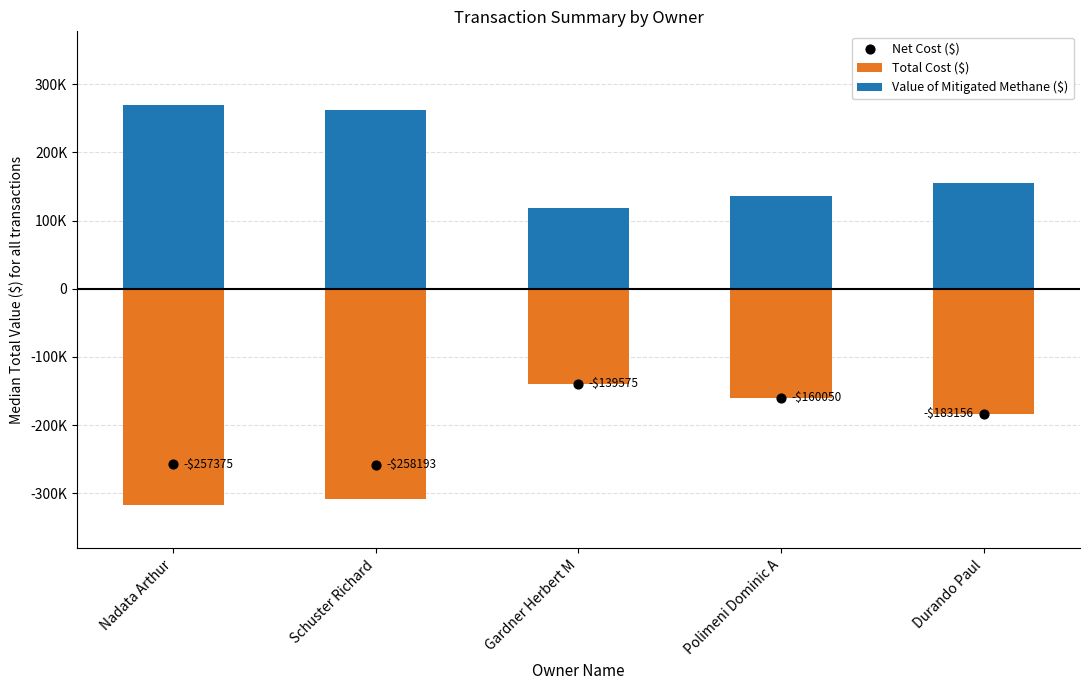

Which series contains the lowest Y value?

Total Cost ($)